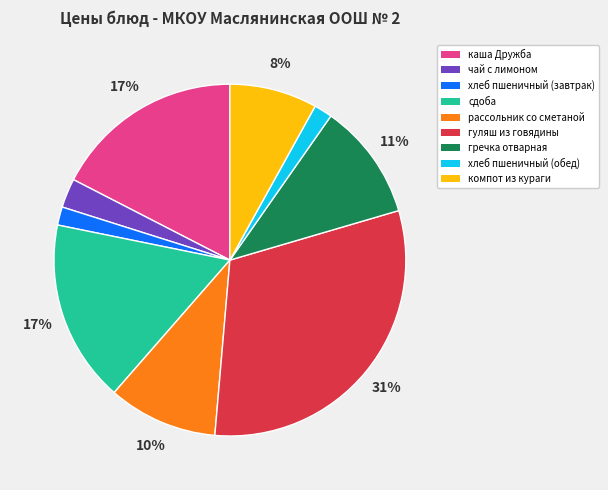

Combined, do рассольник со сметаной and хлеб пшеничный (обед) account for over 50%?

No